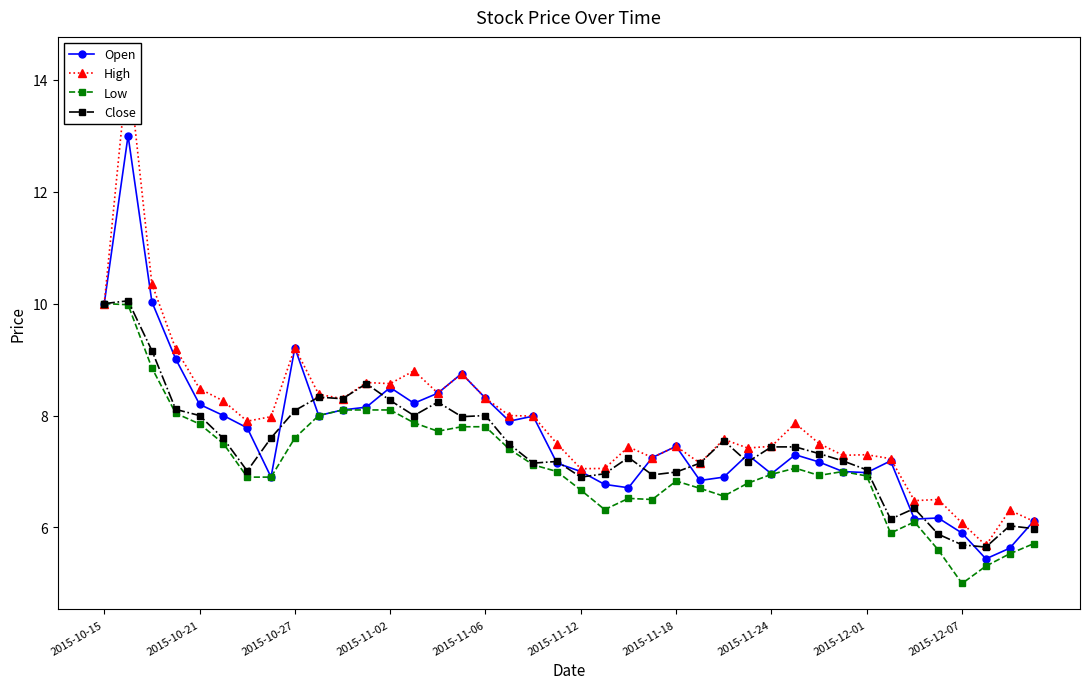

What is the maximum value for Low?

10.0